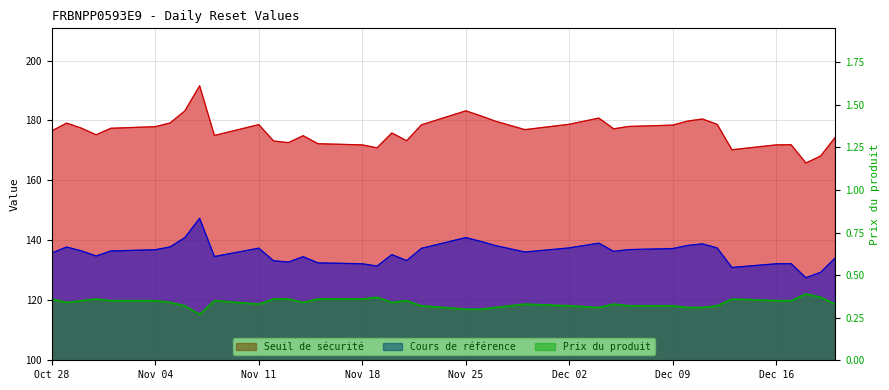

Where does the Cours de référence series first go above 136?

2024-10-29